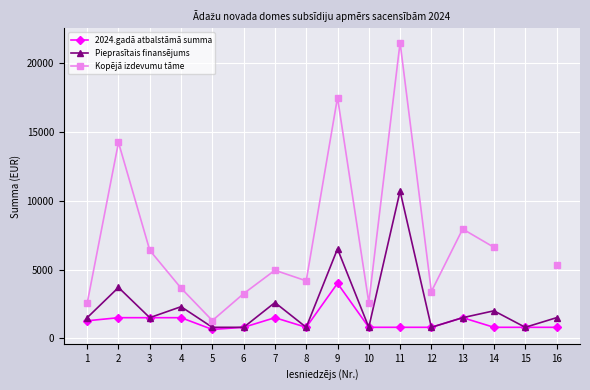

Where does the Pieprasītais finansējums series first go above 1500?

2